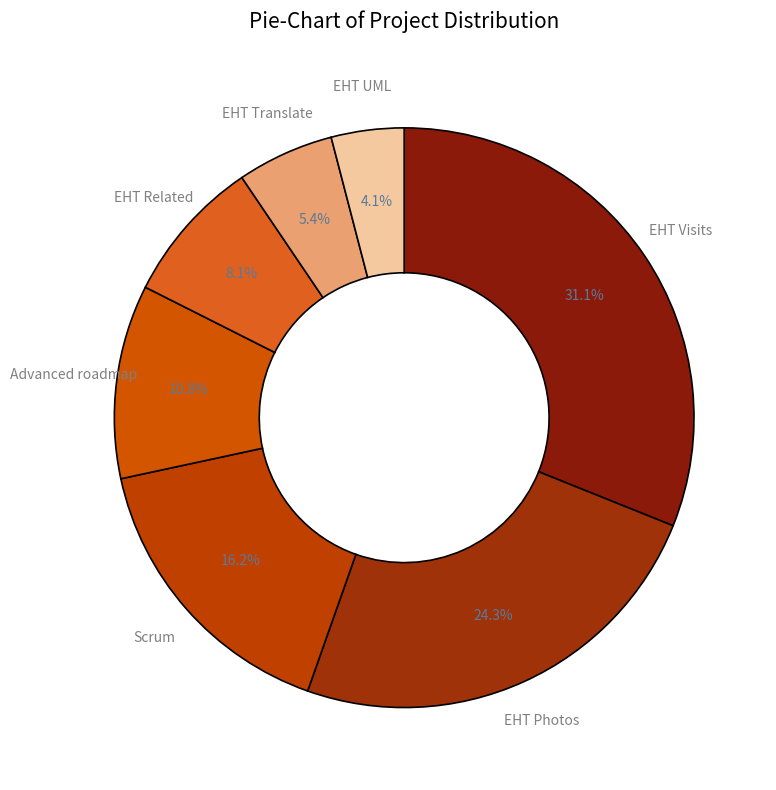

To the nearest percent, what is the average slice percentage?

14%